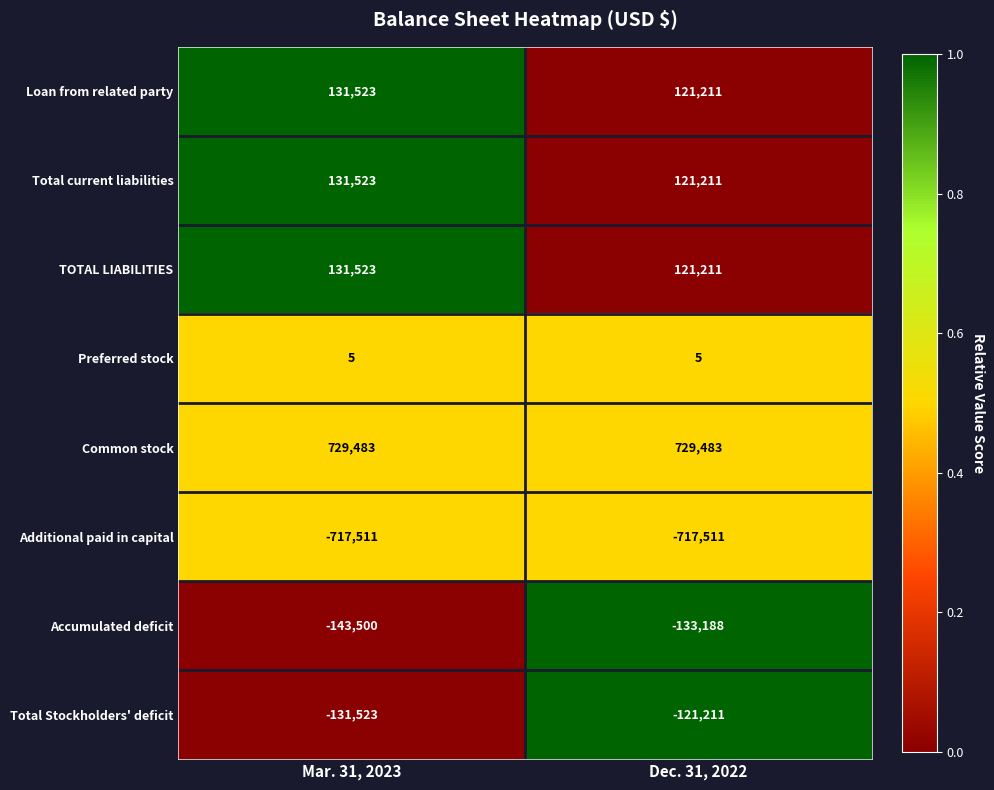

What is the difference between the highest and lowest values at Dec. 31, 2022?

1446994